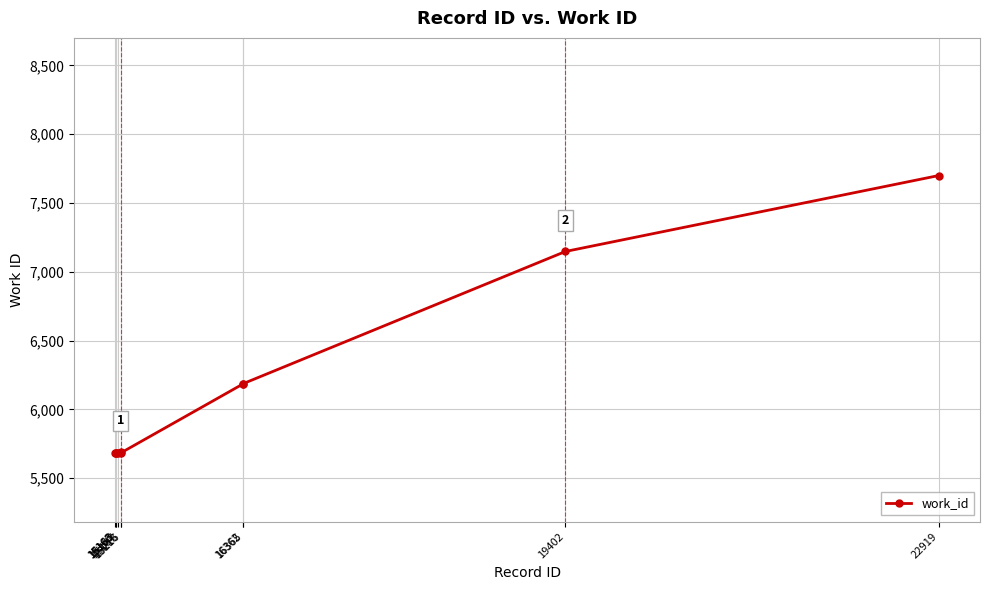

Is it true that the value at 15187 is 3727?

False